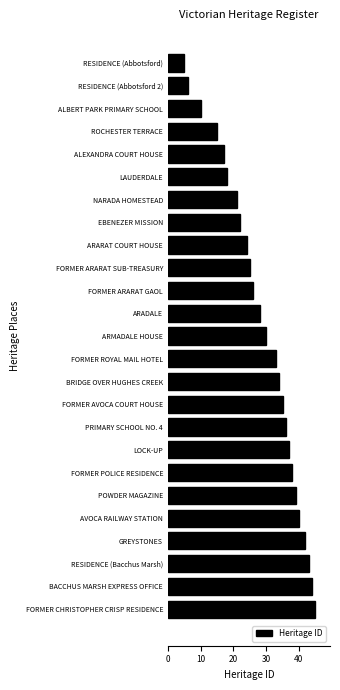

Which has a higher value, FORMER ARARAT GAOL or FORMER POLICE RESIDENCE?

FORMER POLICE RESIDENCE